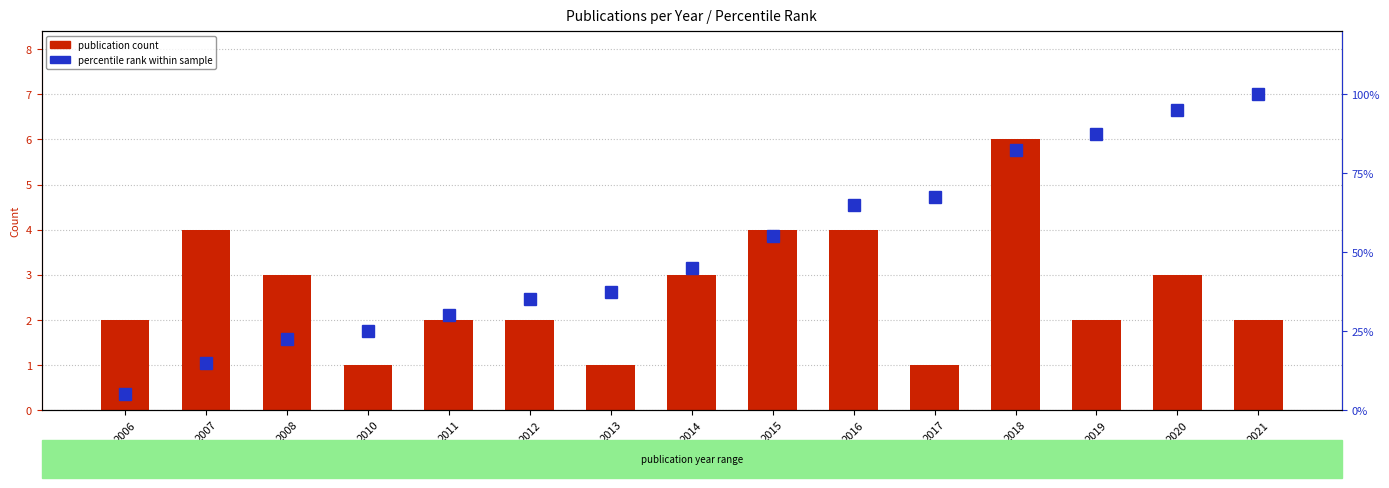

How many series are shown in this chart?

2